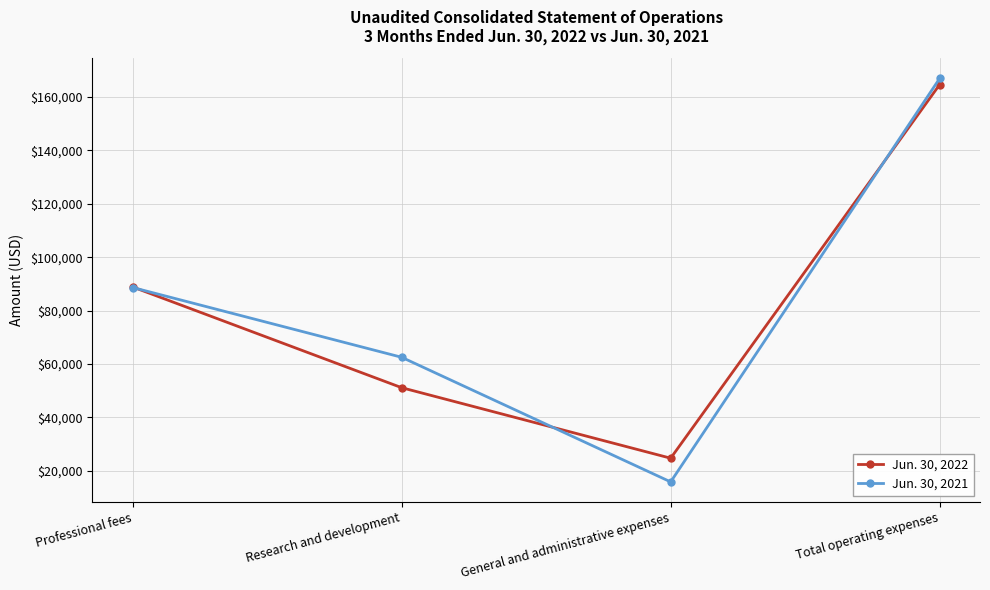

Rank the categories by Jun. 30, 2022 value from lowest to highest.

General and administrative expenses, Research and development, Professional fees, Total operating expenses